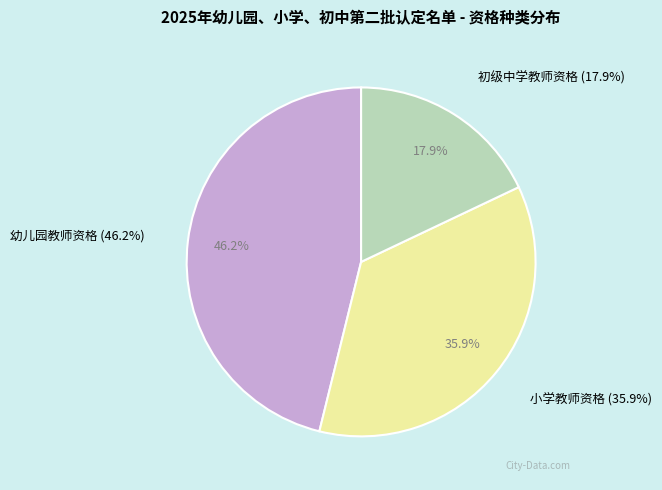

Is there any slice that represents more than half of the pie?

No